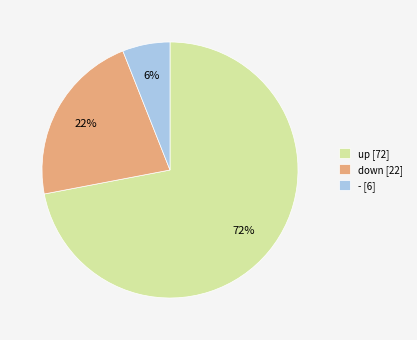

Is the sum of up and - greater than half?

Yes